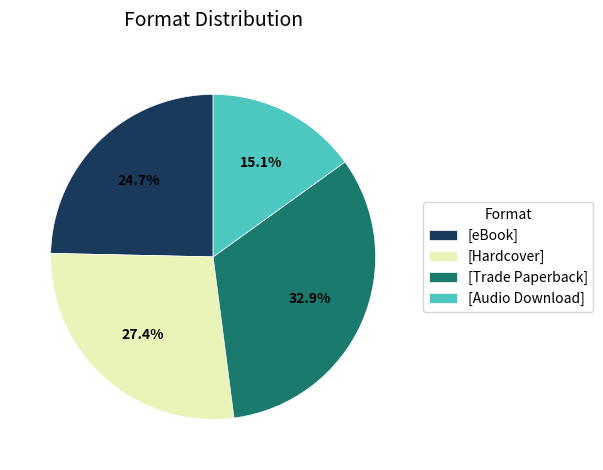

Does [Audio Download] account for over 50% of the chart?

No